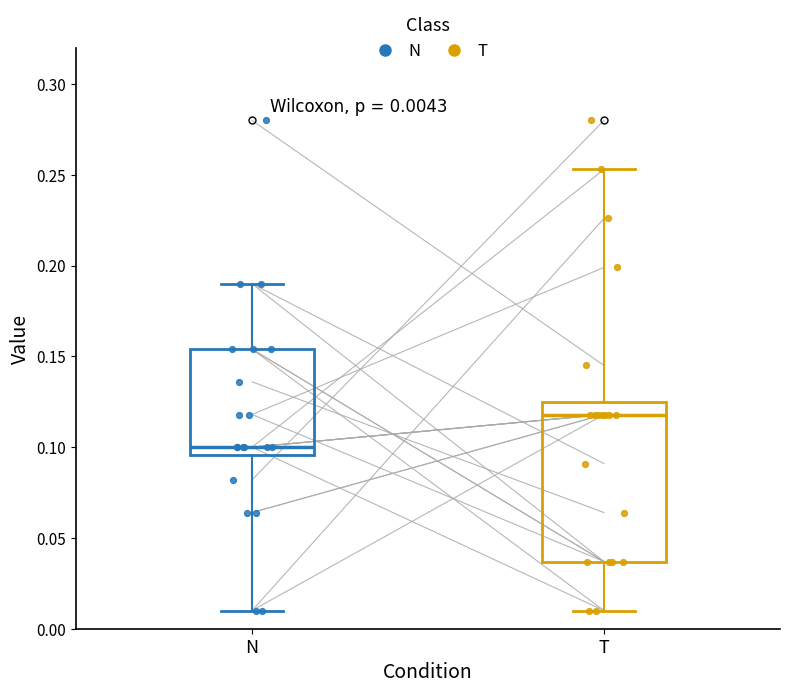

Which box's median line is the highest?

T